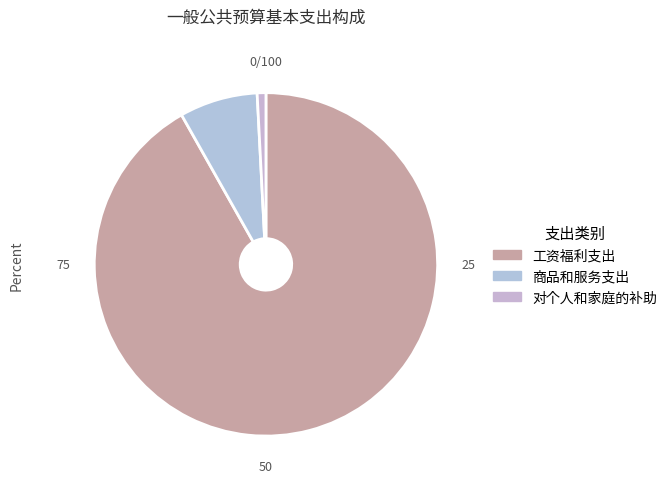

Which slice is the smallest?

对个人和家庭的补助